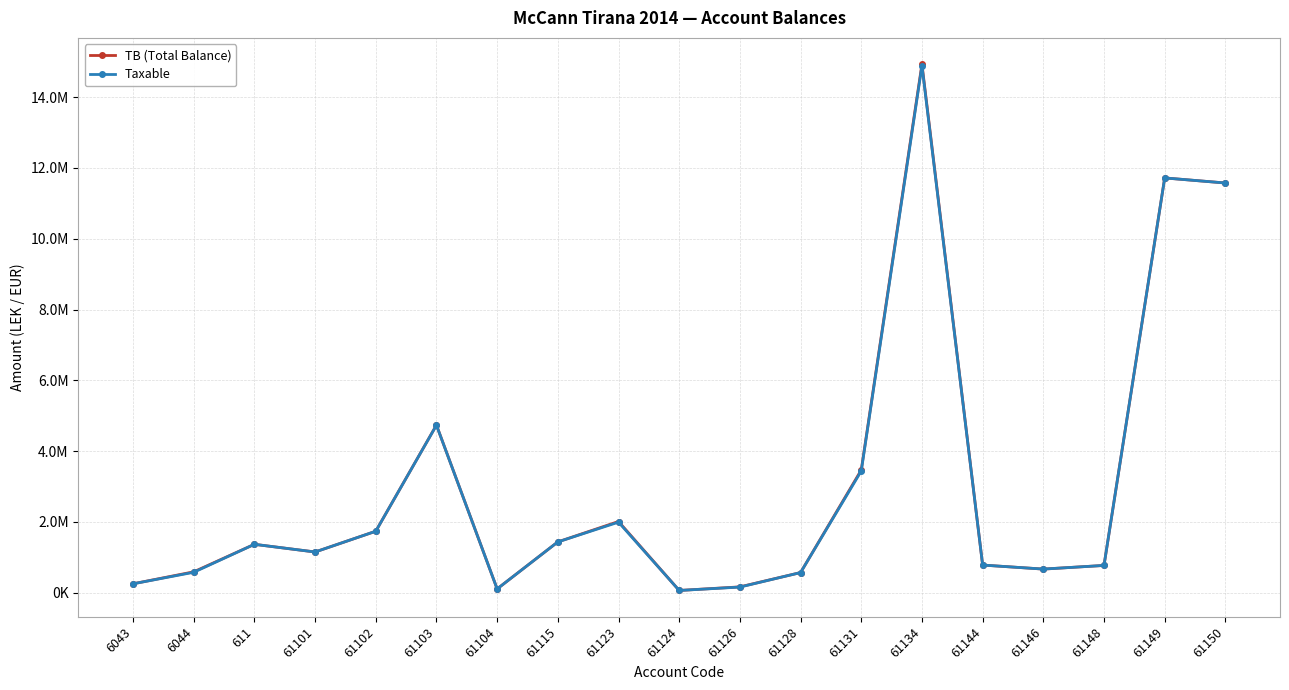

Does the chart have visible grid lines?

Yes